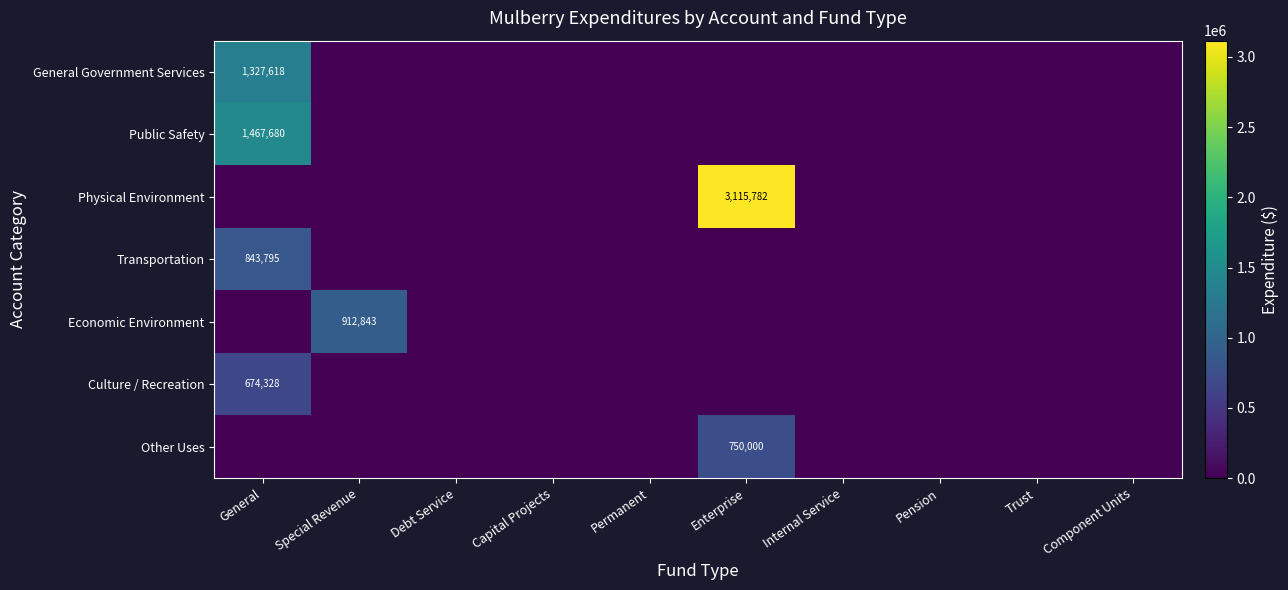

True or false: Culture / Recreation has a value of 932677 at General.

False